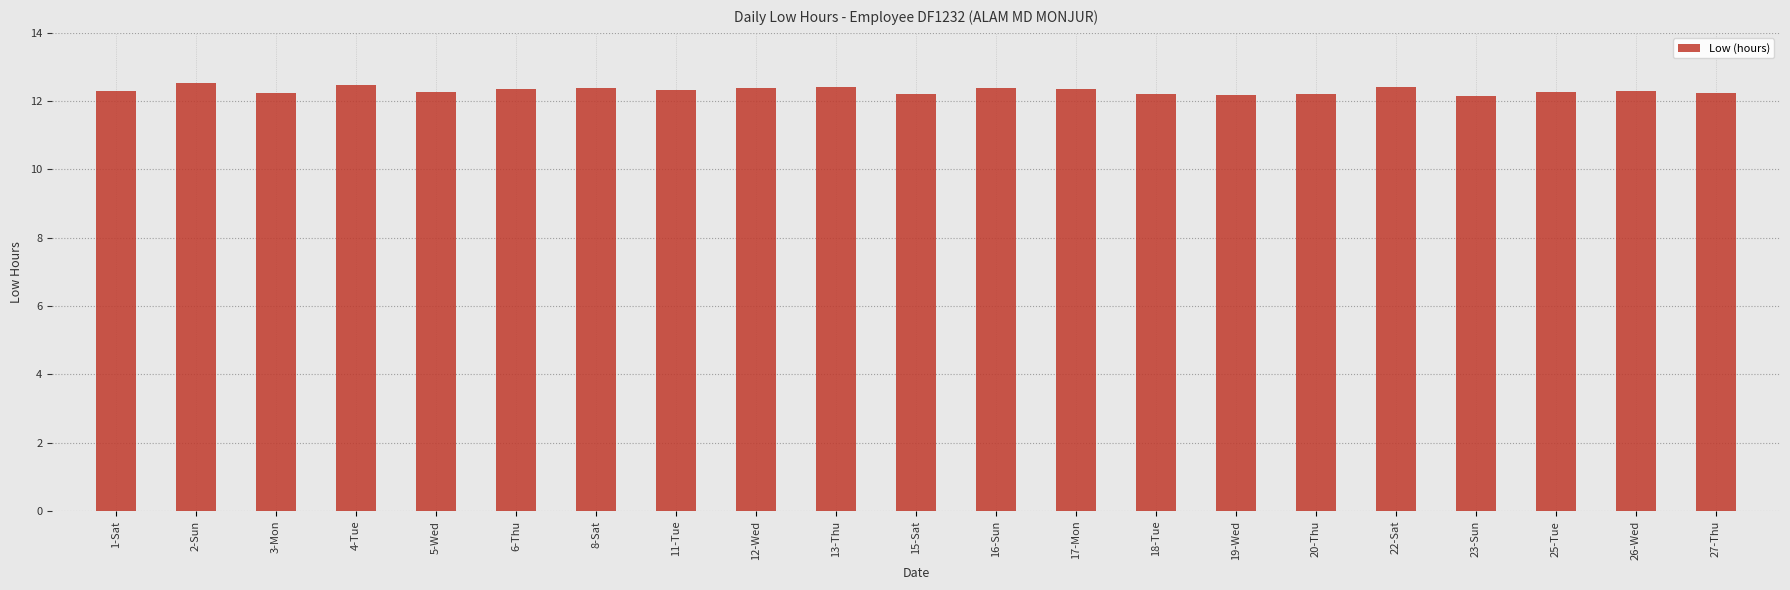

Are the bars horizontal?

No